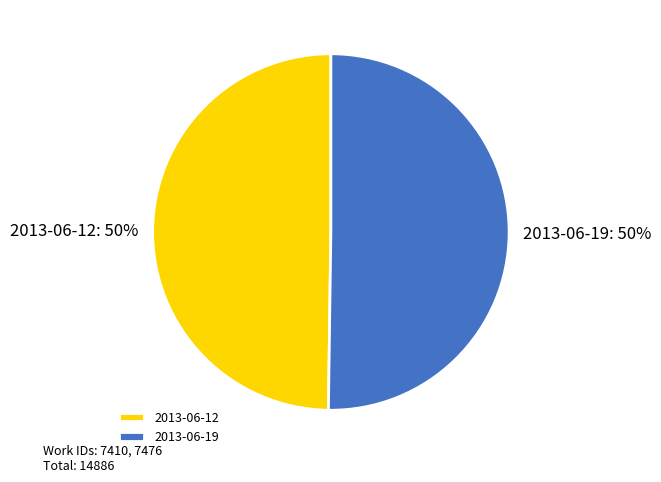

The 2013-06-12 slice represents 50% of the pie. True or false?

True